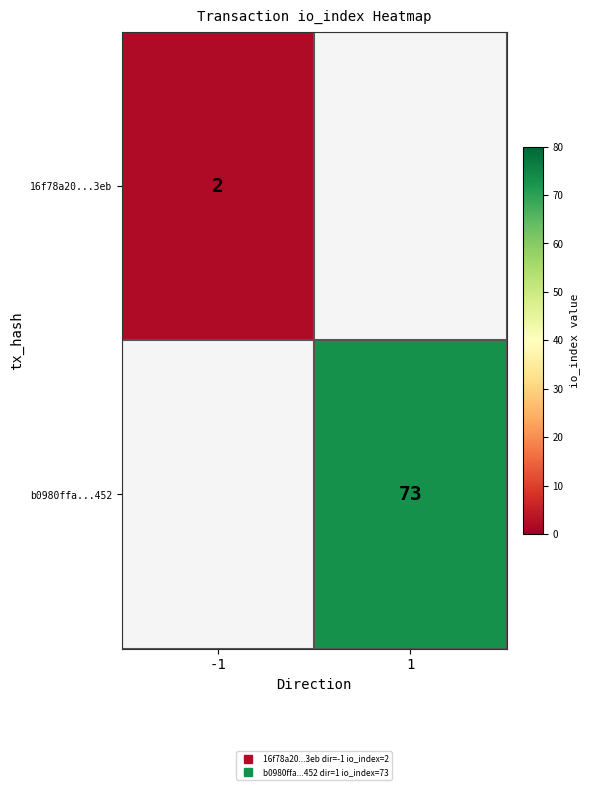

List the series in order of their peak value, lowest first.

16f78a20...3eb, b0980ffa...452